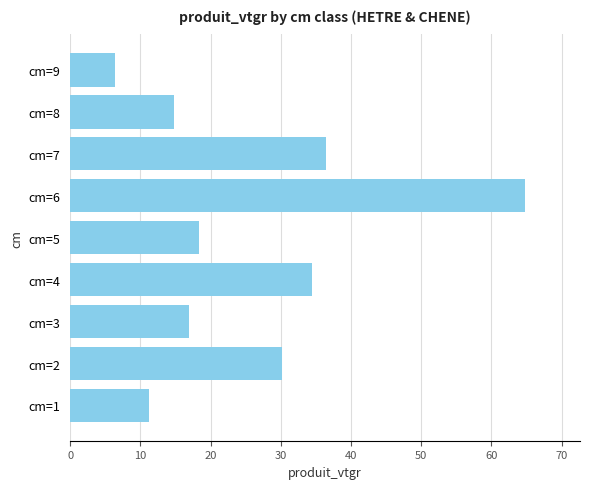

Where is the data nearest to the value 35?

cm=4